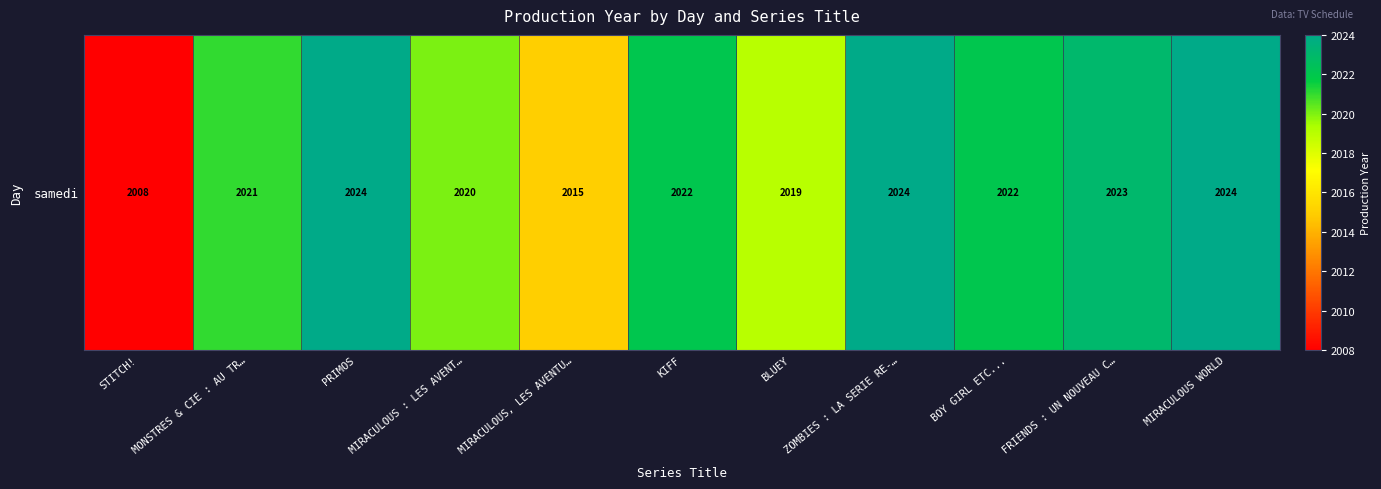

Reading left to right, transcribe all the data shown in this chart.

STITCH!=2008	MONSTRES & CIE : AU TR…=2021	PRIMOS=2024	MIRACULOUS : LES AVENT…=2020	MIRACULOUS, LES AVENTU…=2015	KIFF=2022	BLUEY=2019	ZOMBIES : LA SERIE RE-…=2024	BOY GIRL ETC...=2022	FRIENDS : UN NOUVEAU C…=2023	MIRACULOUS WORLD=2024